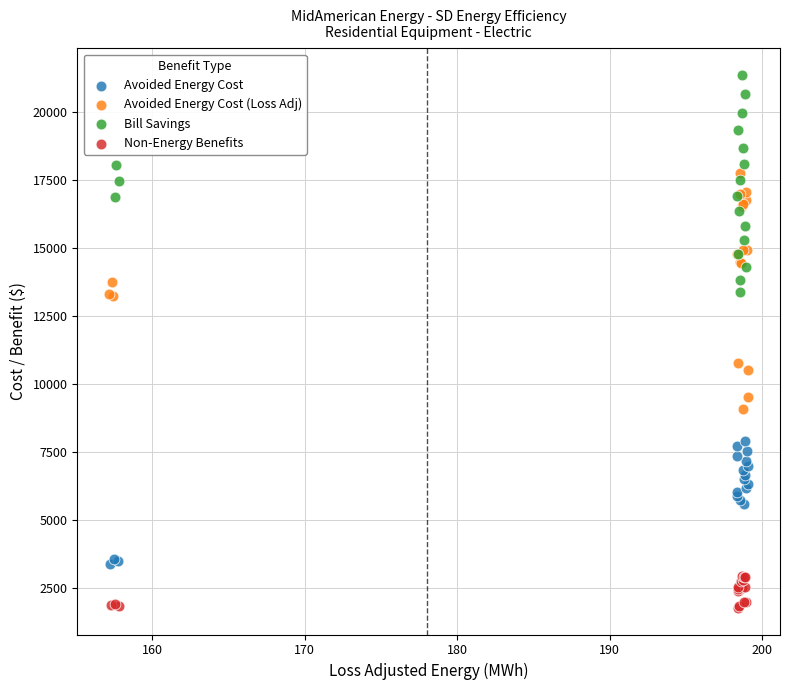

Which series reaches the maximum Y coordinate?

Bill Savings